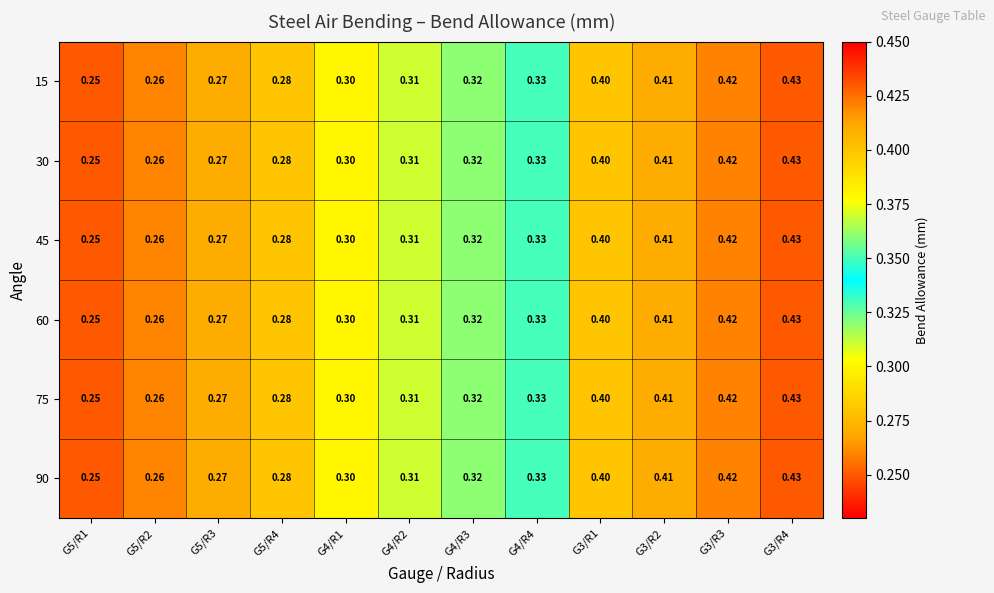

Is the value of 60 at G4/R2 greater than the value of 45 at G5/R1?

Yes